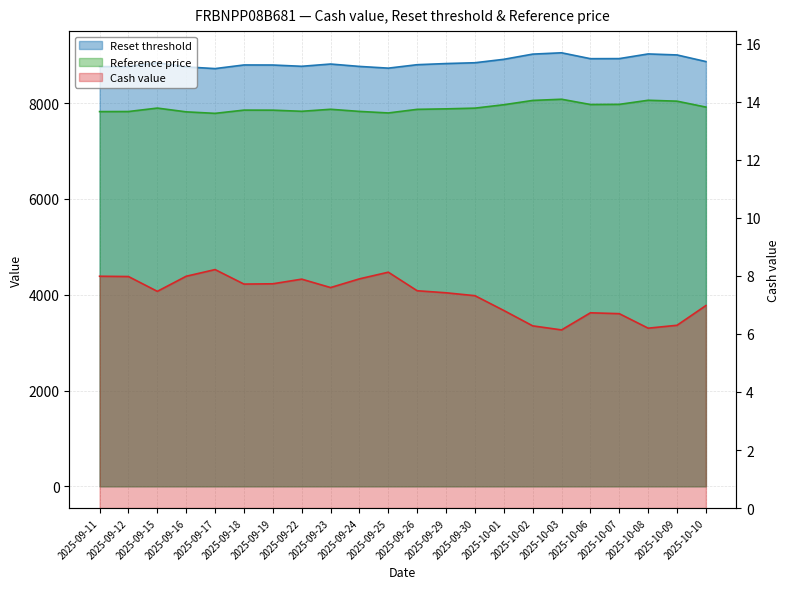

True or false: Reset threshold and Reference price cross at least once.

False